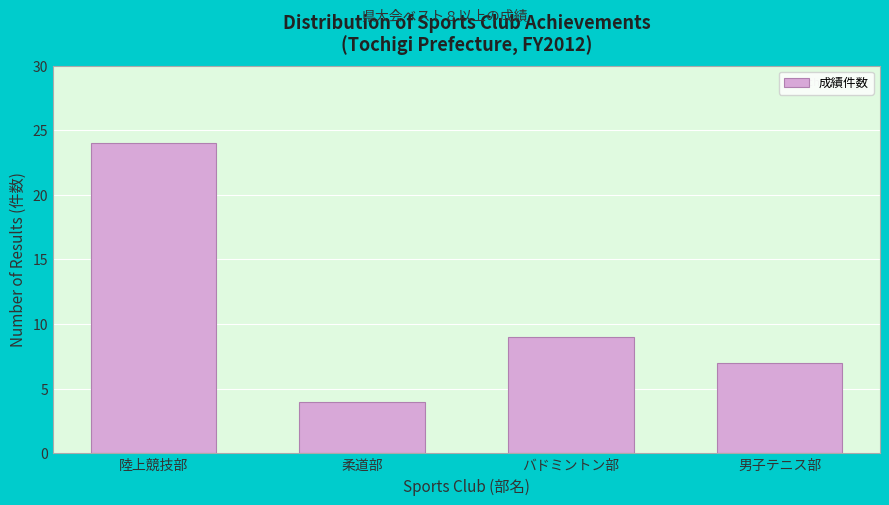

Reading left to right, list all the values displayed in this chart.

陸上競技部=24	柔道部=4	バドミントン部=9	男子テニス部=7